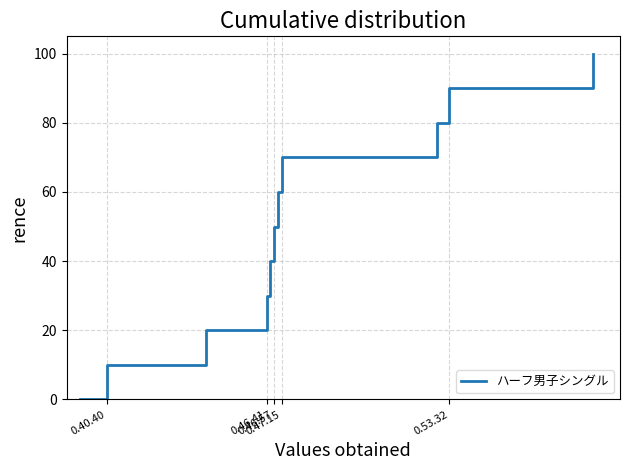

What is the maximum value shown in the chart?

100